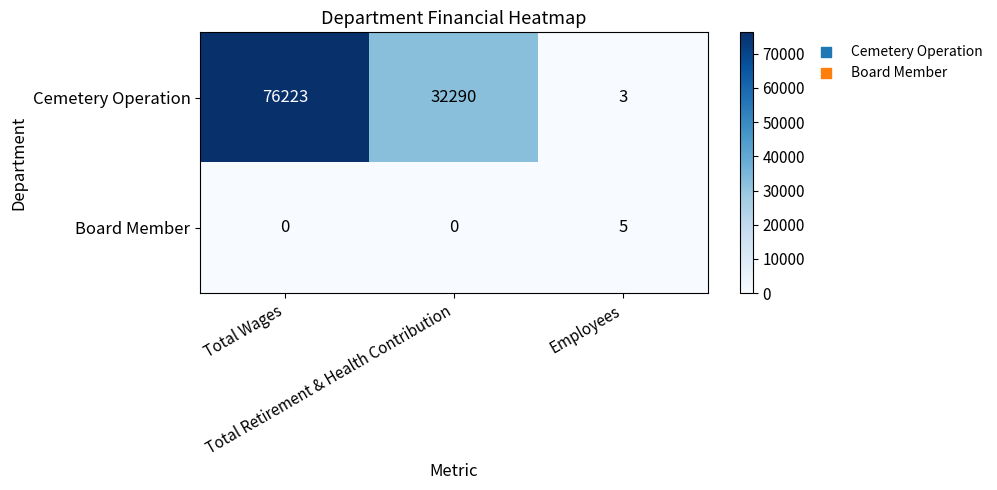

At how many categories does at least one series exceed 59877?

1